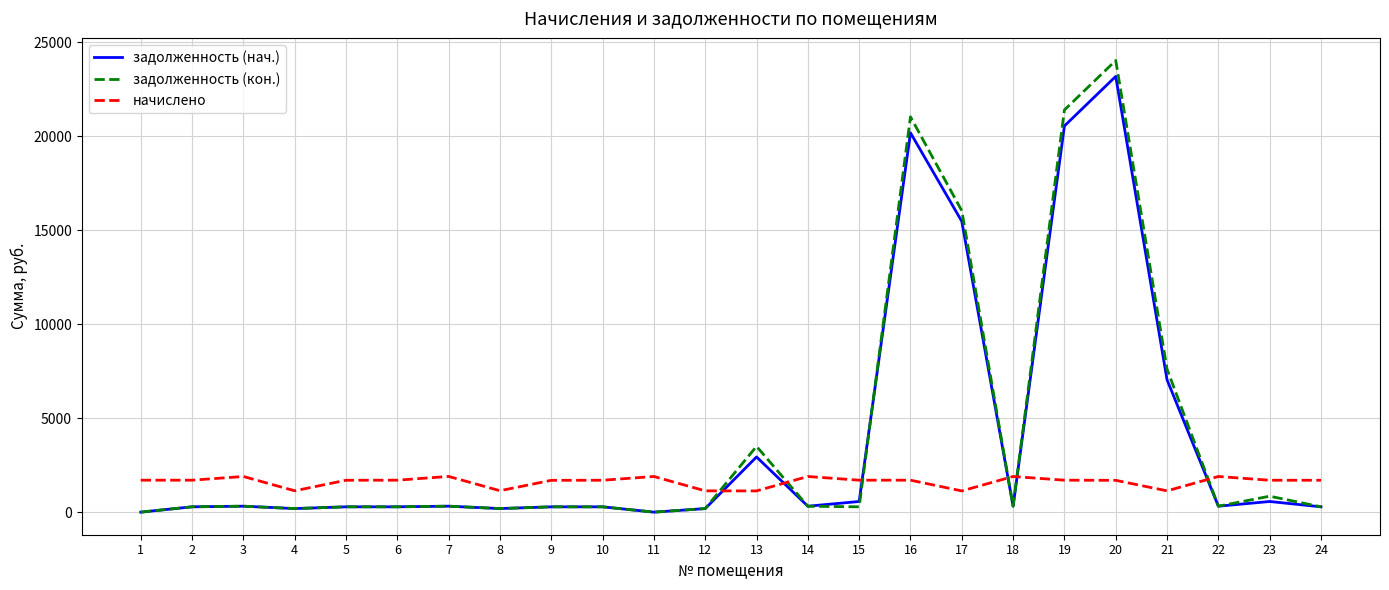

The value of начислено at 13 is 1129.0. True or false?

True